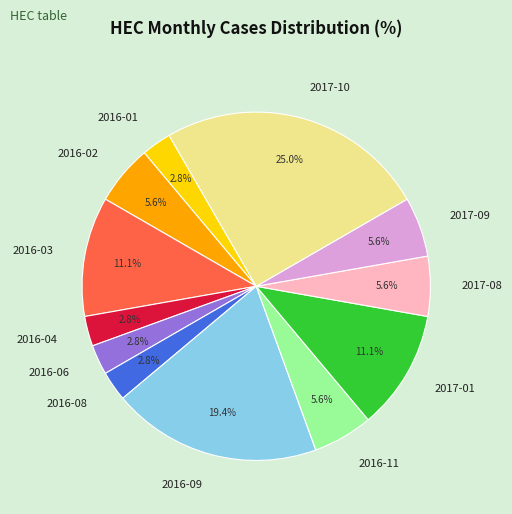

How many slices are in this pie chart?

12